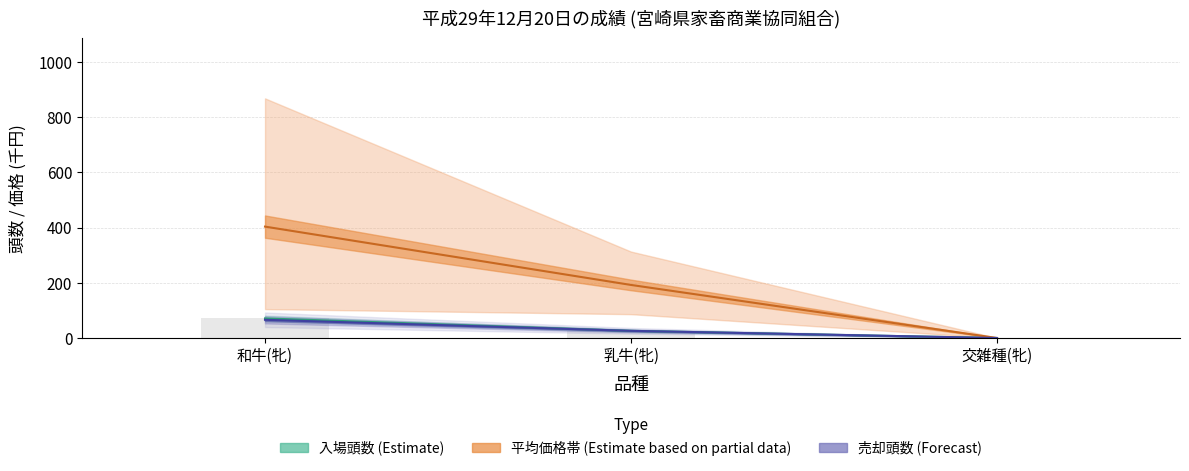

Are the bars grouped side by side (vs. stacked)?

Yes